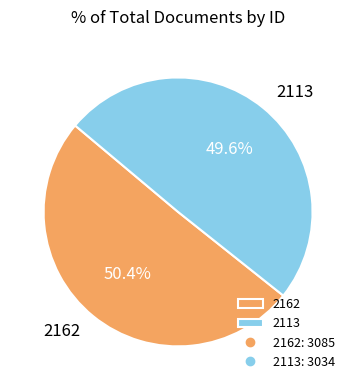

Does any single category account for the majority?

Yes